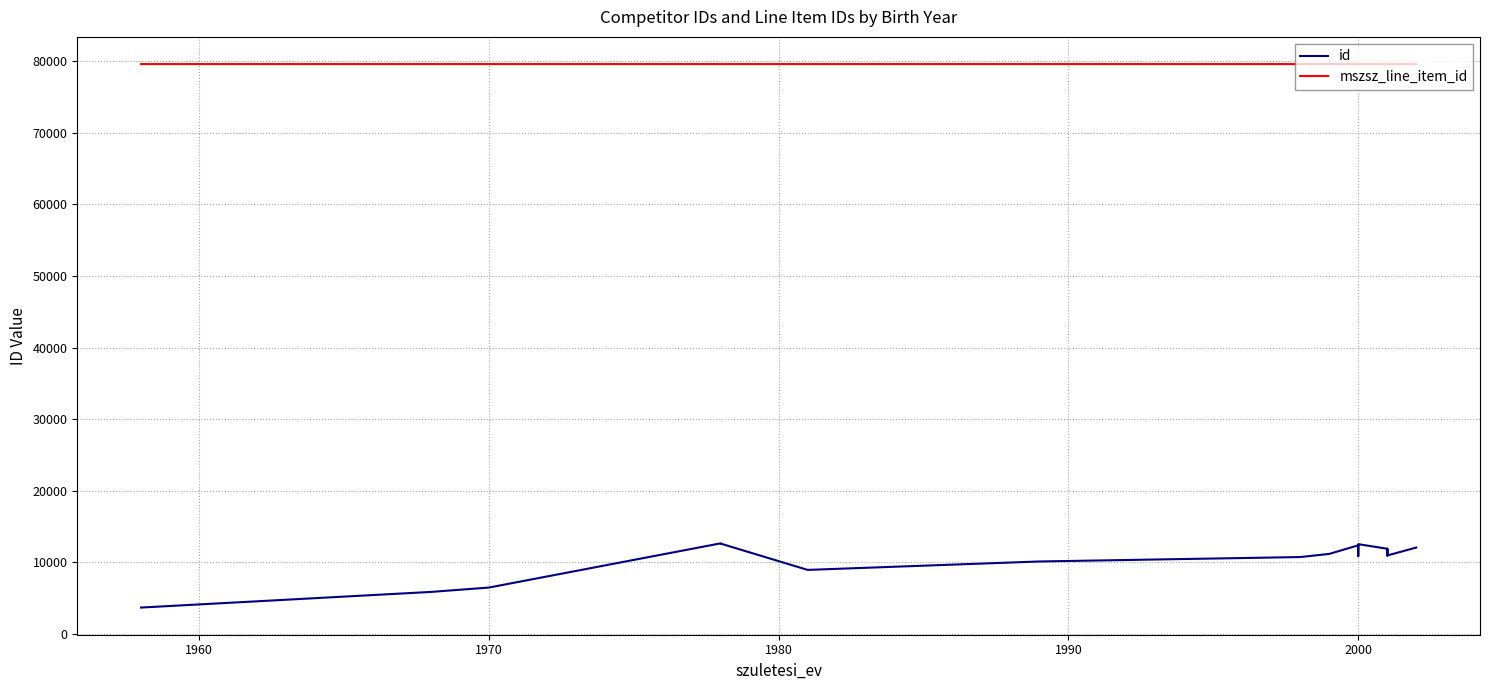

True or false: mszsz_line_item_id and id intersect in this chart.

False